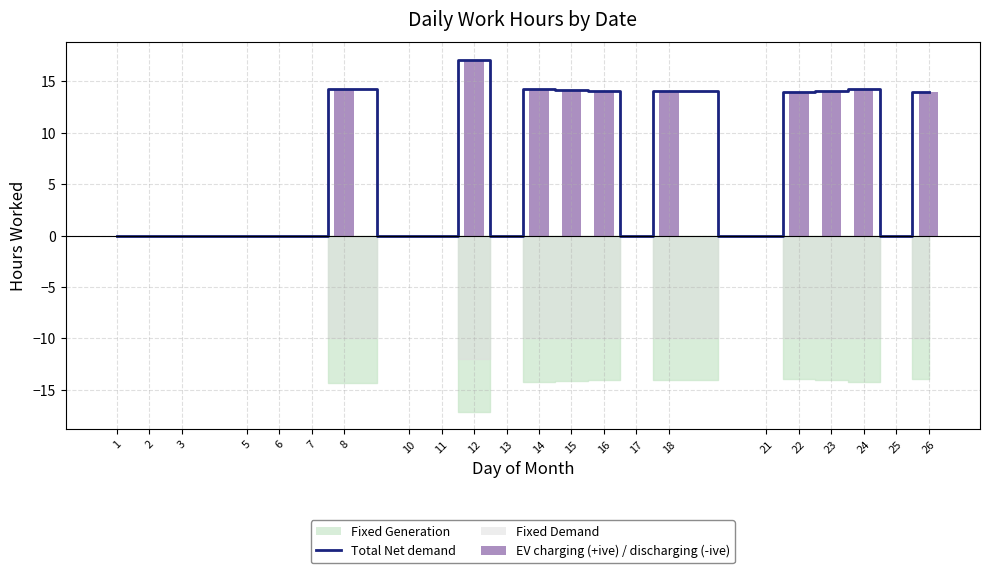

Which series has the largest total across all categories?

Total Net demand